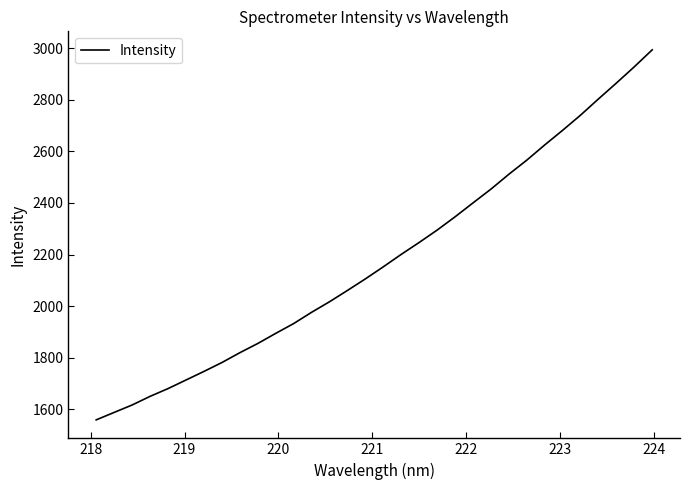

What is the minimum value shown in the chart?

1559.3